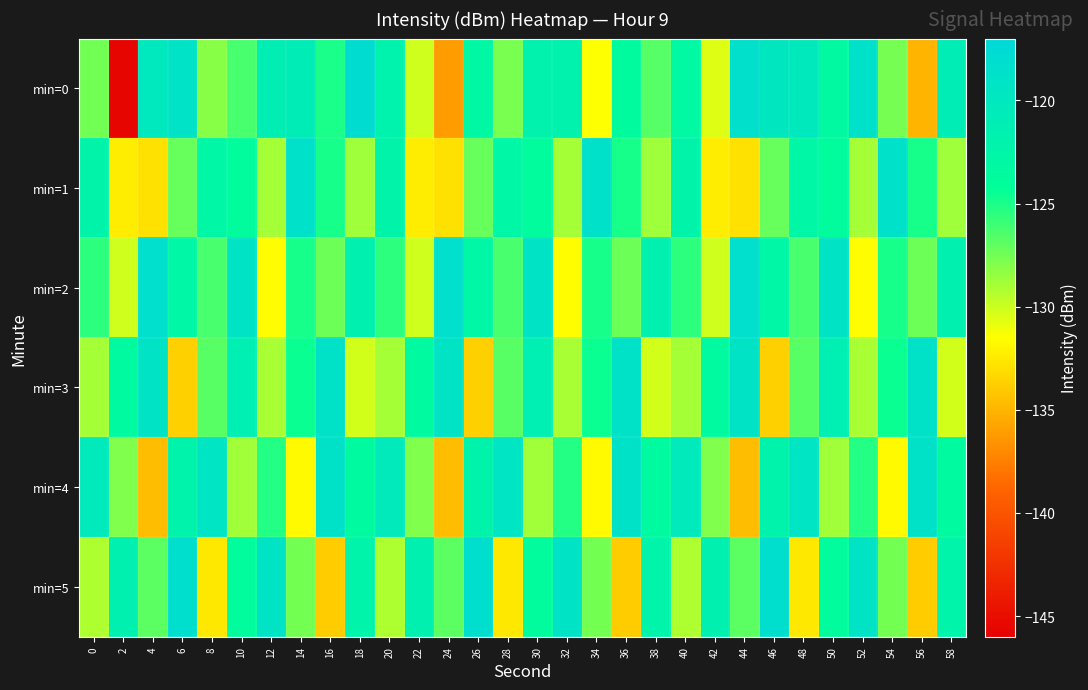

Between 8 and 16, which is larger?

16